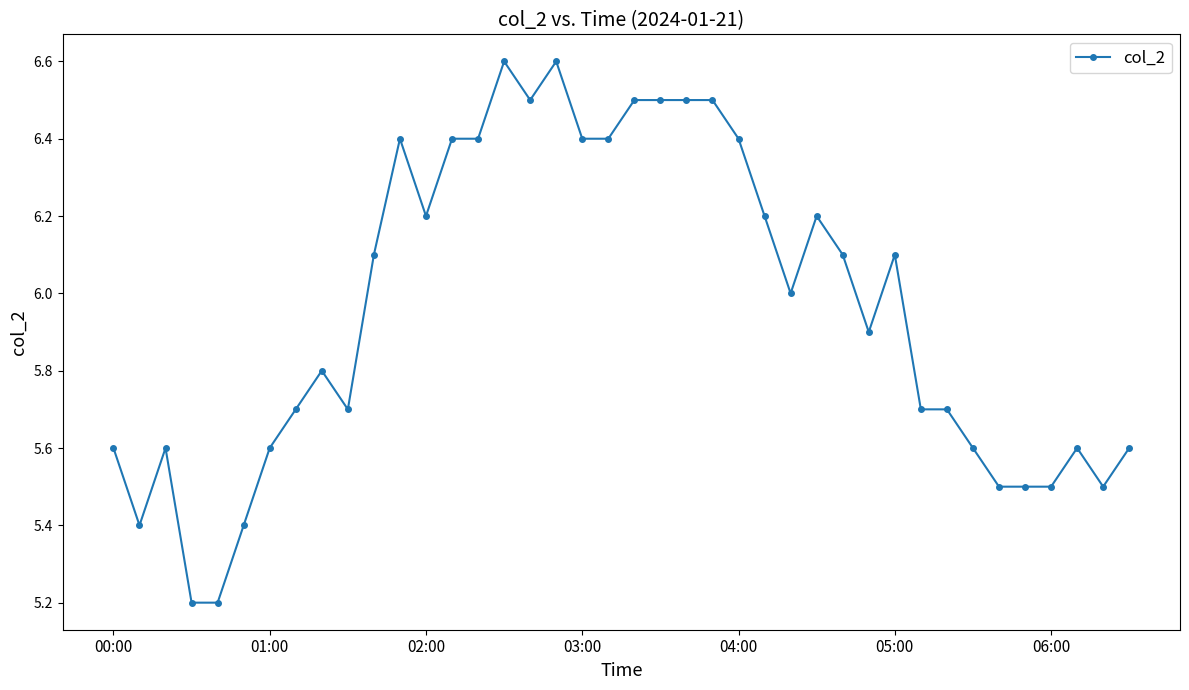

True or false: there are more than 1 points higher than both neighbors.

True